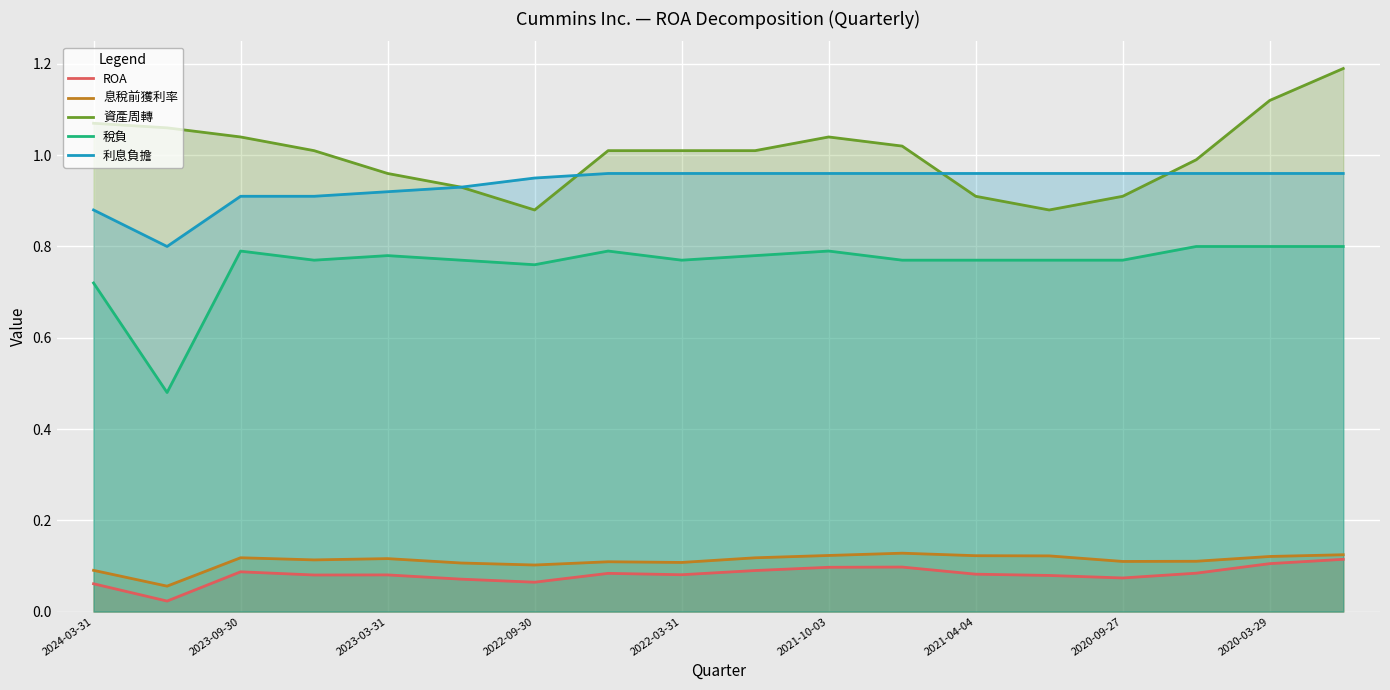

How many lines are shown in the chart?

5